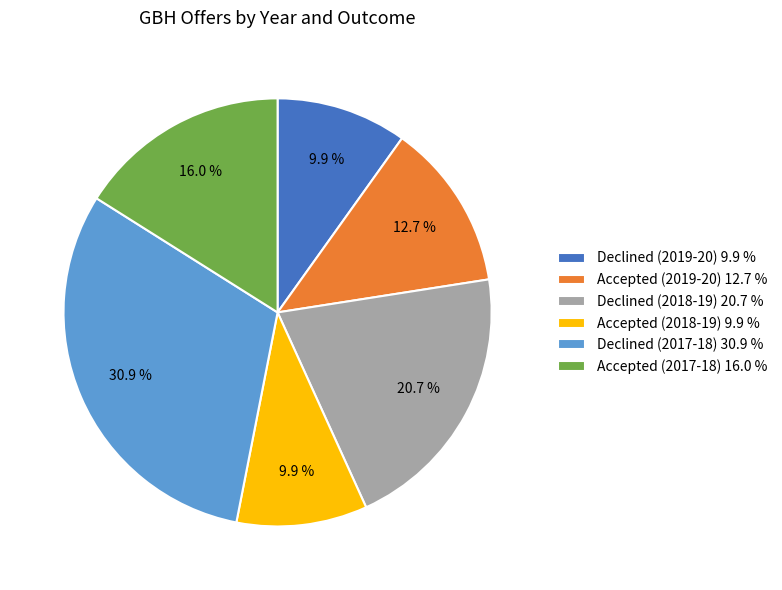

Between Accepted (2018-19) 9.9 % and Accepted (2017-18) 16.0 %, which is larger?

Accepted (2017-18) 16.0 %